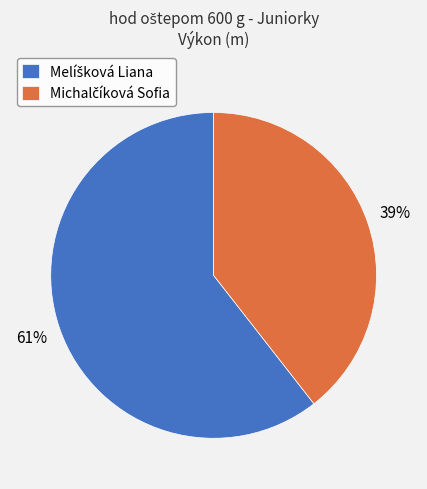

Is there a majority slice in this chart?

Yes